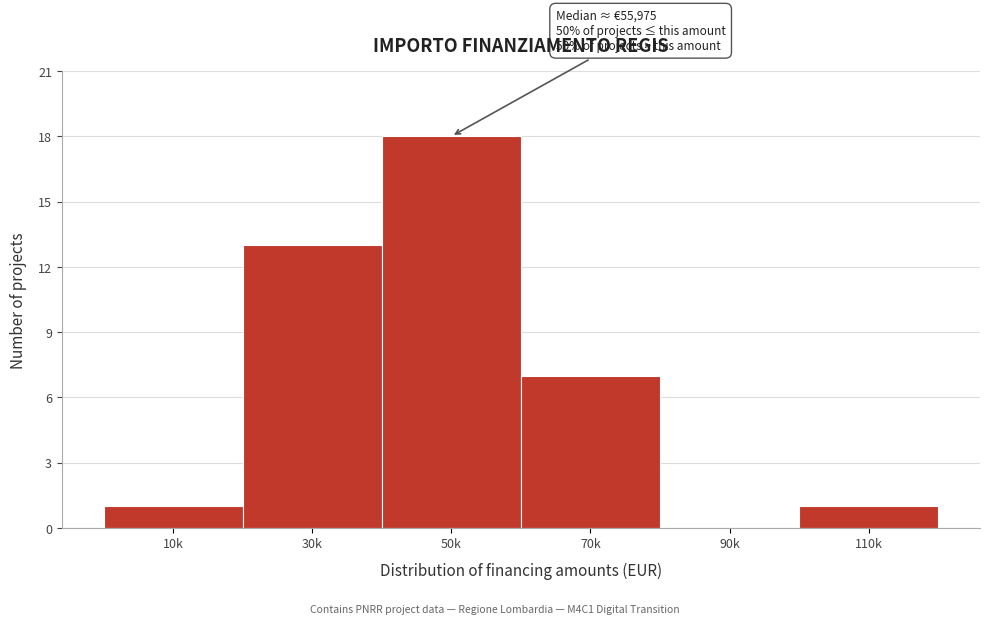

Reading left to right, transcribe all the data shown in this chart.

10k=1	30k=13	50k=18	70k=7	90k=0	110k=1